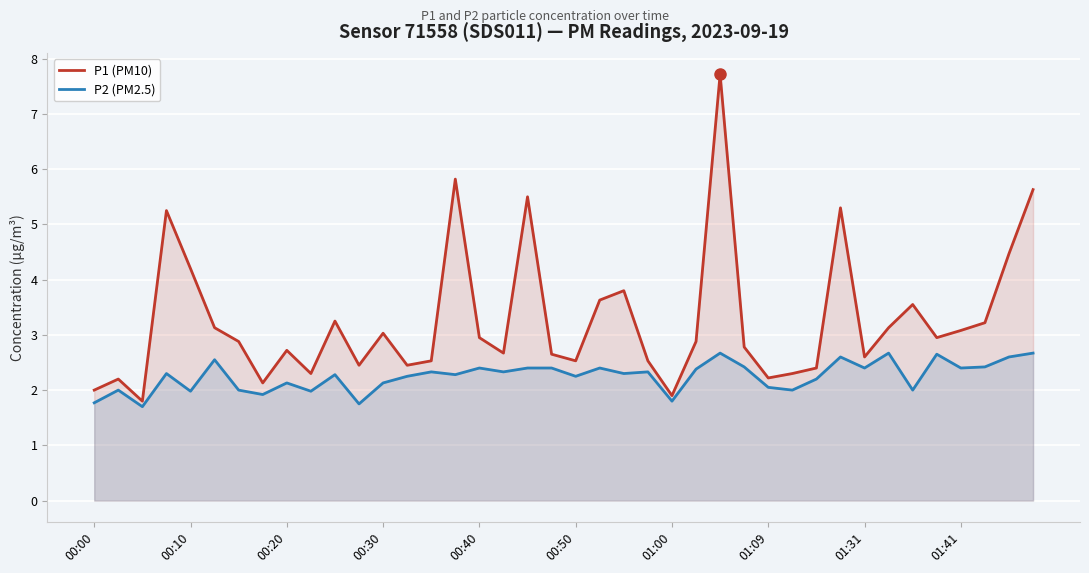

True or false: P2 (PM2.5) and P1 (PM10) intersect in this chart.

False